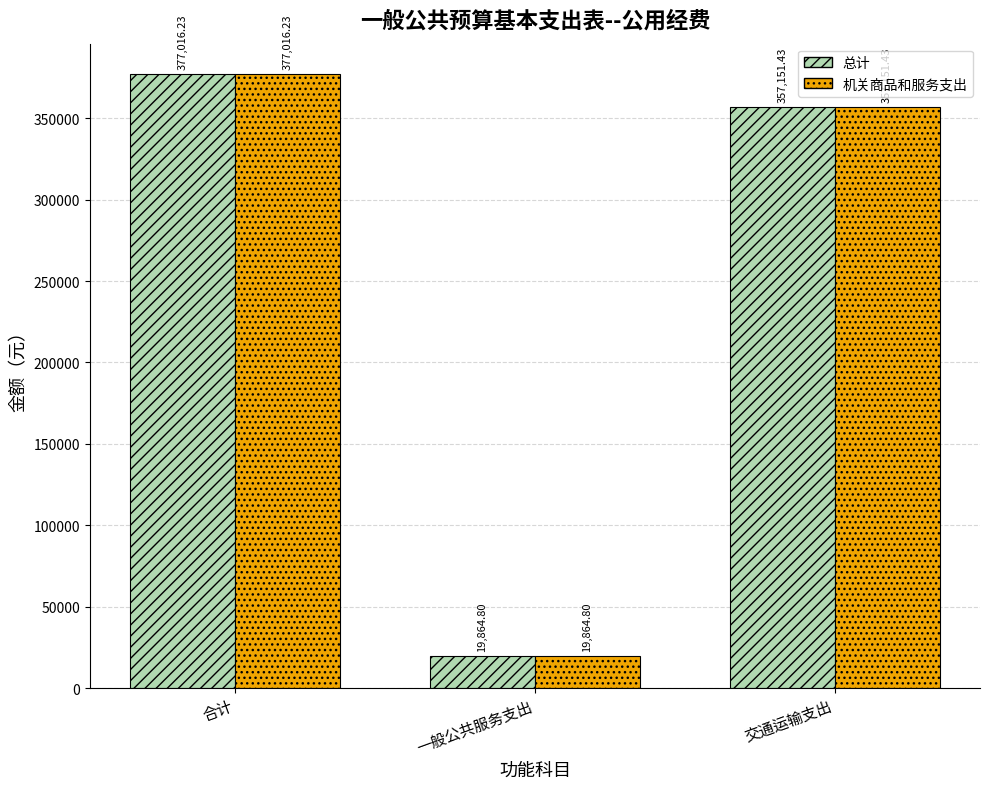

Rank the categories by 机关商品和服务支出 value from highest to lowest.

合计, 交通运输支出, 一般公共服务支出